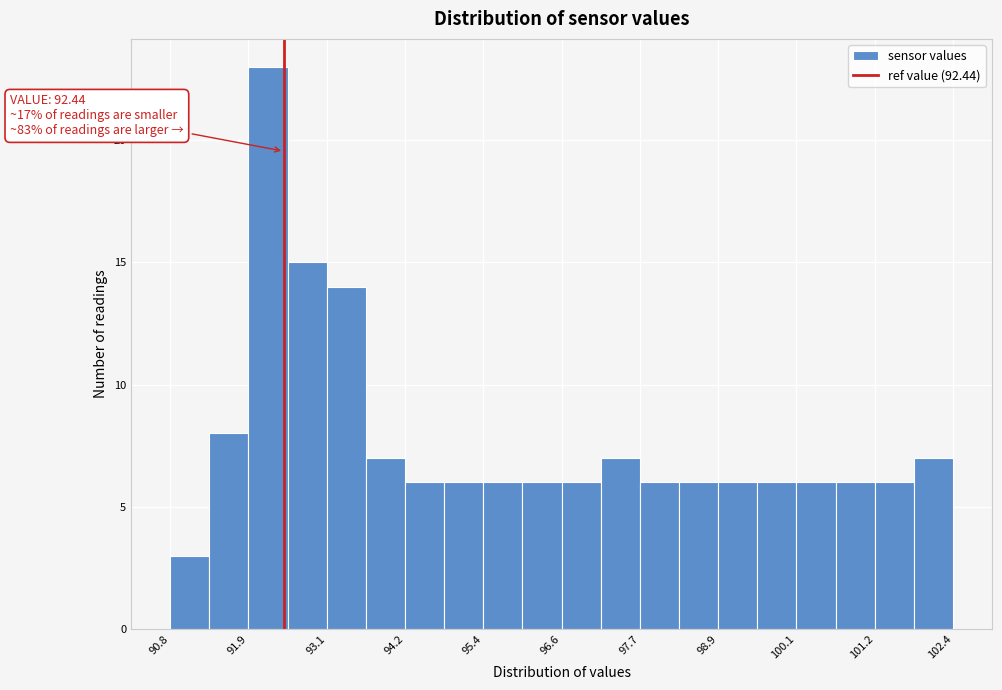

Read against the x-axis, roughly where is the centre of the tallest bar?

92.2